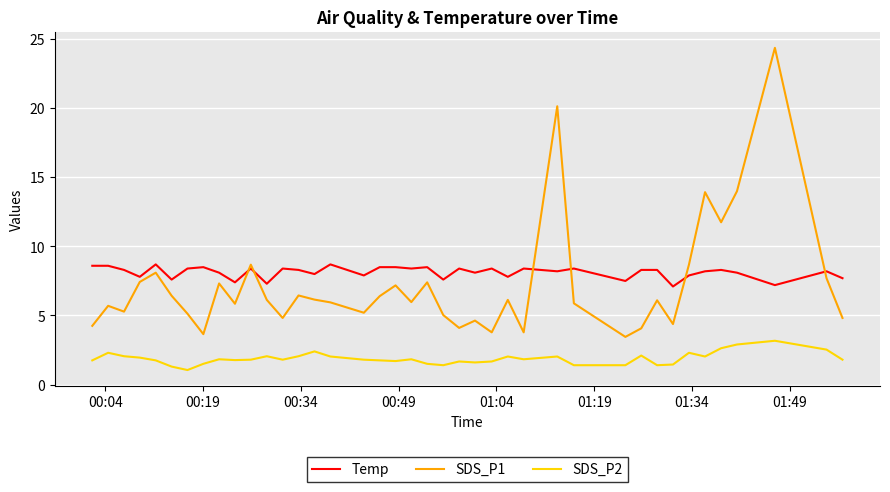

What is the minimum value shown in the chart?

1.1